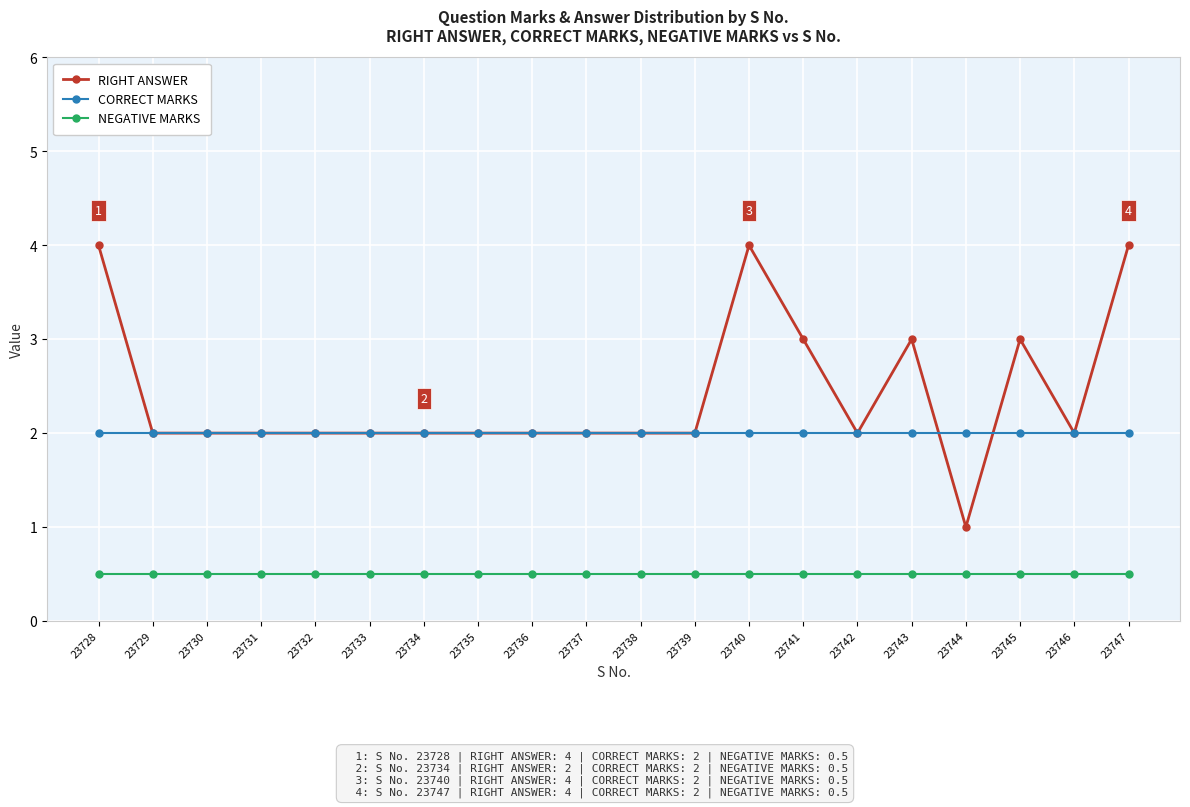

Reading left to right, list all the values displayed in this chart.

RIGHT ANSWER: 4.0	2.0	2.0	2.0	2.0	2.0	2.0	2.0	2.0	2.0	2.0	2.0	4.0	3.0	2.0	3.0	1.0	3.0	2.0	4.0
CORRECT MARKS: 2.0	2.0	2.0	2.0	2.0	2.0	2.0	2.0	2.0	2.0	2.0	2.0	2.0	2.0	2.0	2.0	2.0	2.0	2.0	2.0
NEGATIVE MARKS: 0.5	0.5	0.5	0.5	0.5	0.5	0.5	0.5	0.5	0.5	0.5	0.5	0.5	0.5	0.5	0.5	0.5	0.5	0.5	0.5